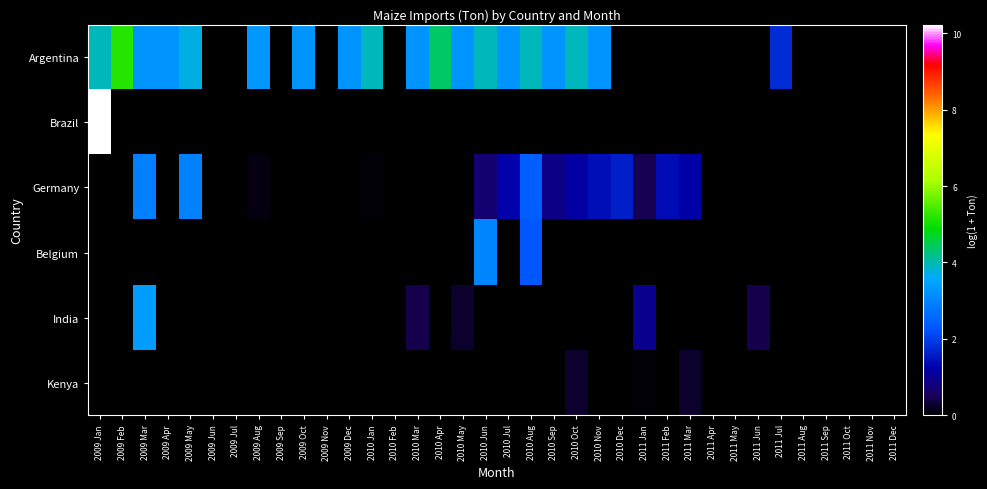

Which series has the largest total across all categories?

Argentina